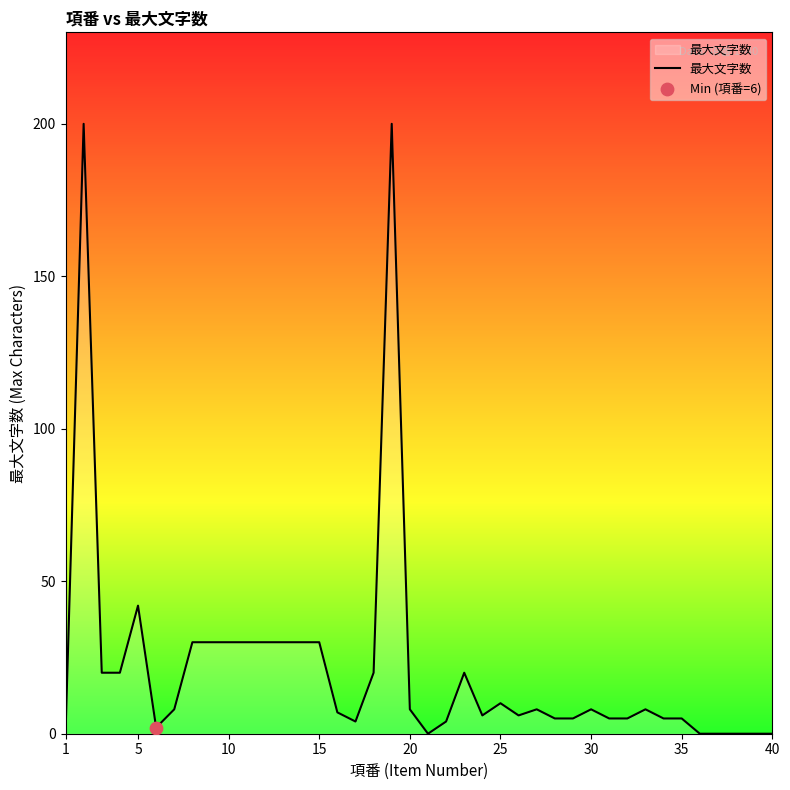

What is the difference between the maximum and minimum values?

200